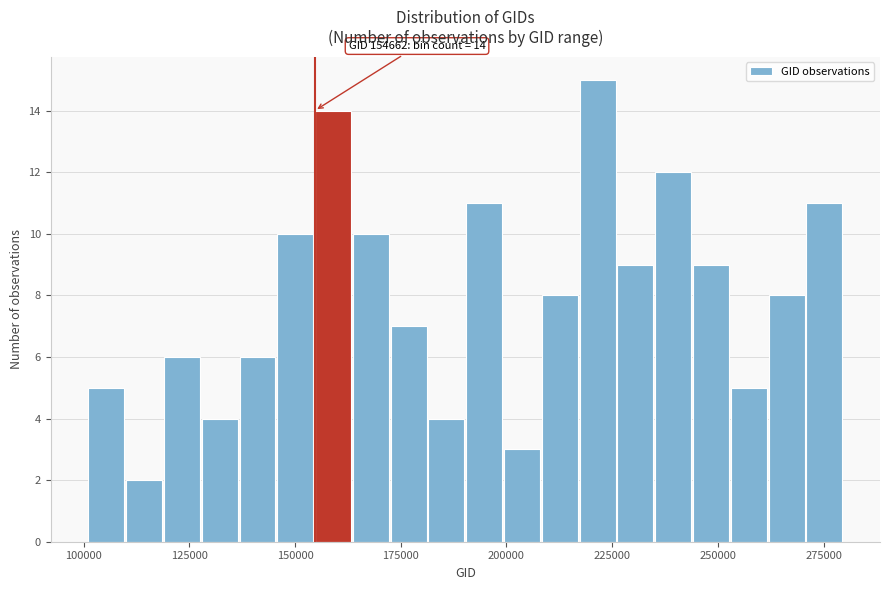

Around what value on the x-axis is the tallest bar? Give the approximate position of its centre, as read against the axis.

220000